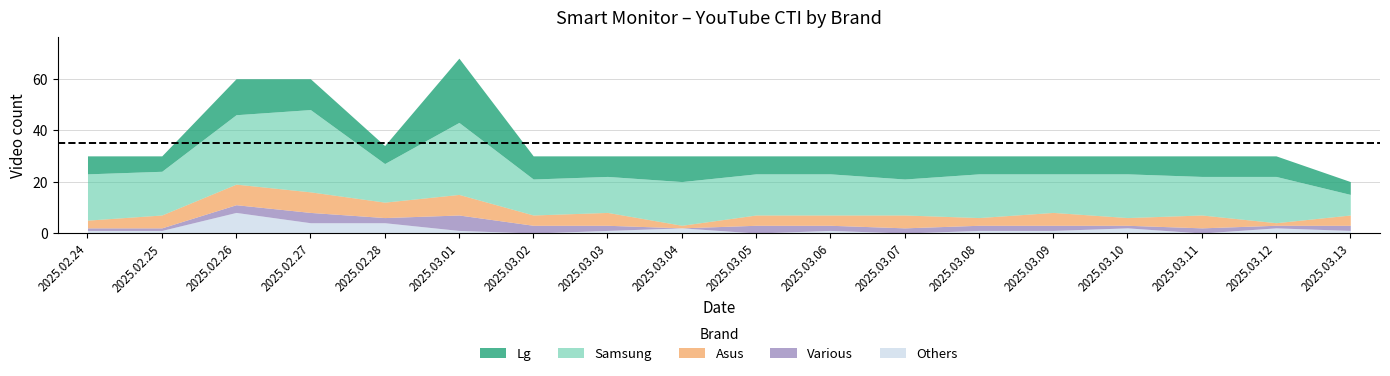

At 2025.03.01, list the series in order from largest to smallest.

Samsung, Lg, Asus, Various, Others